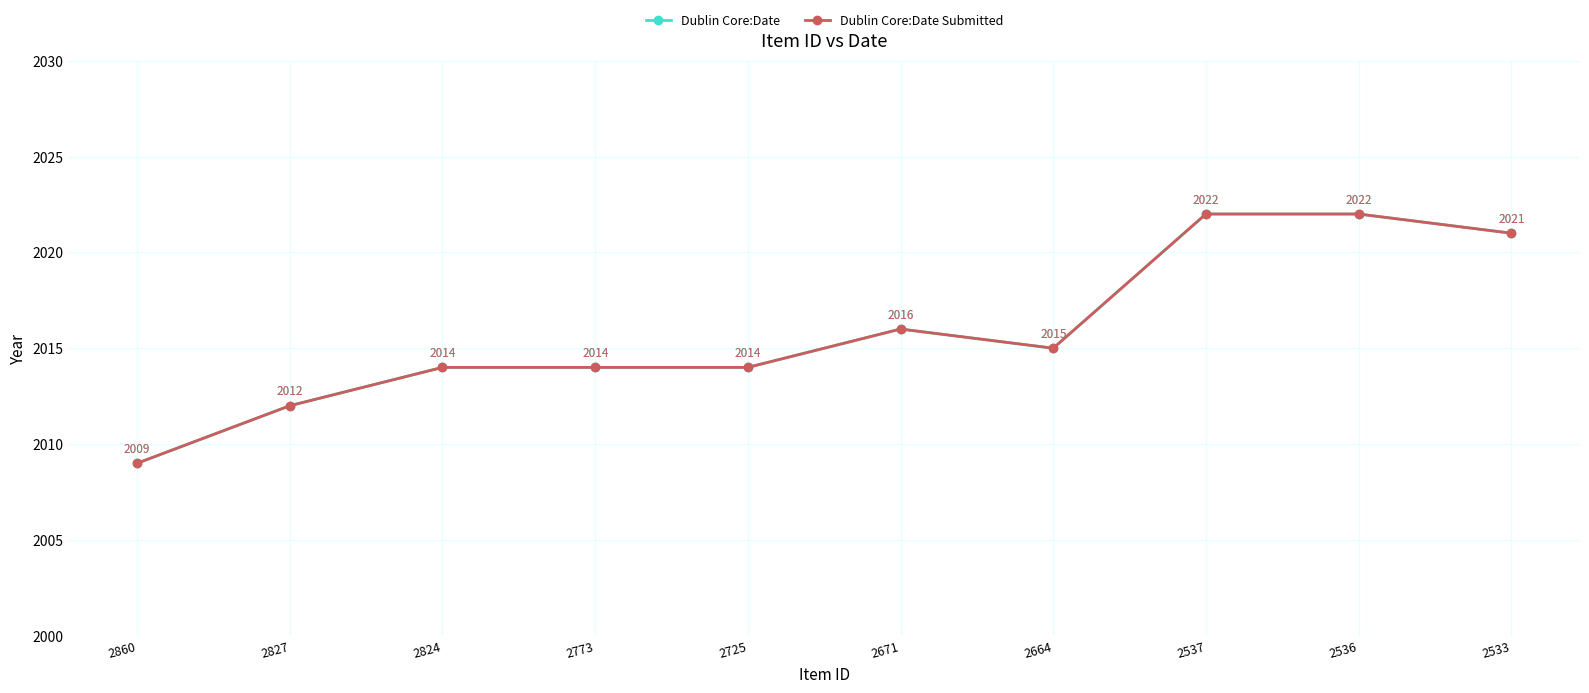

Where is the first local minimum for Dublin Core:Date?

2664